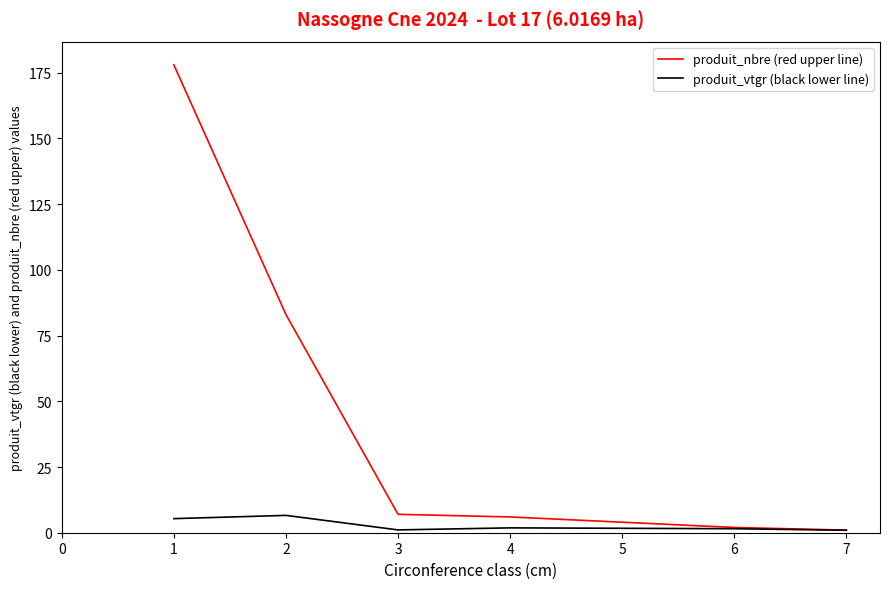

The value of produit_nbre (red upper line) at 4 is 6.0. True or false?

True